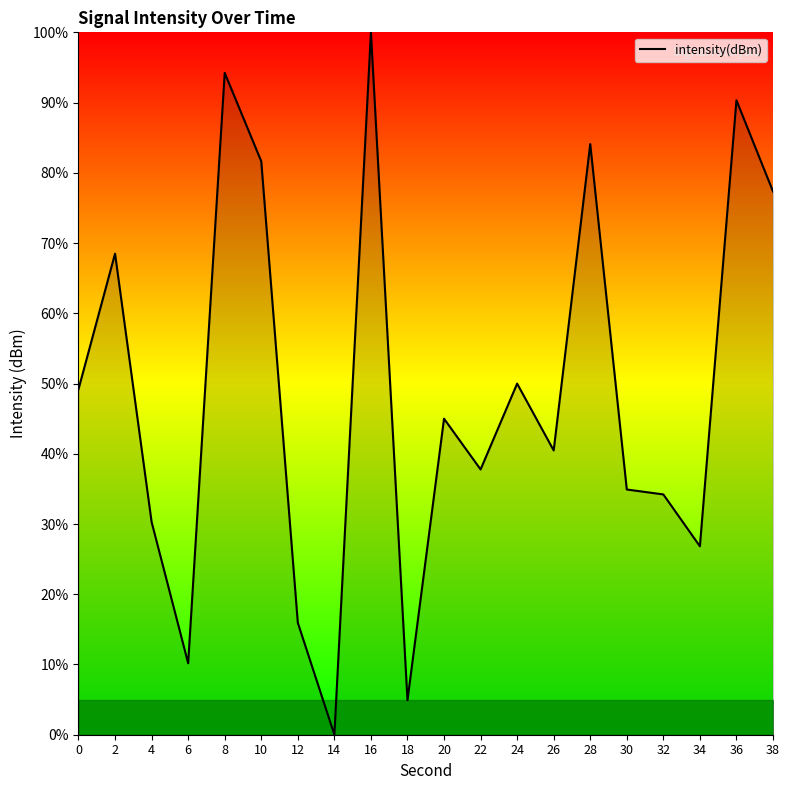

The chart shows a value of 26.8 at 34. True or false?

True